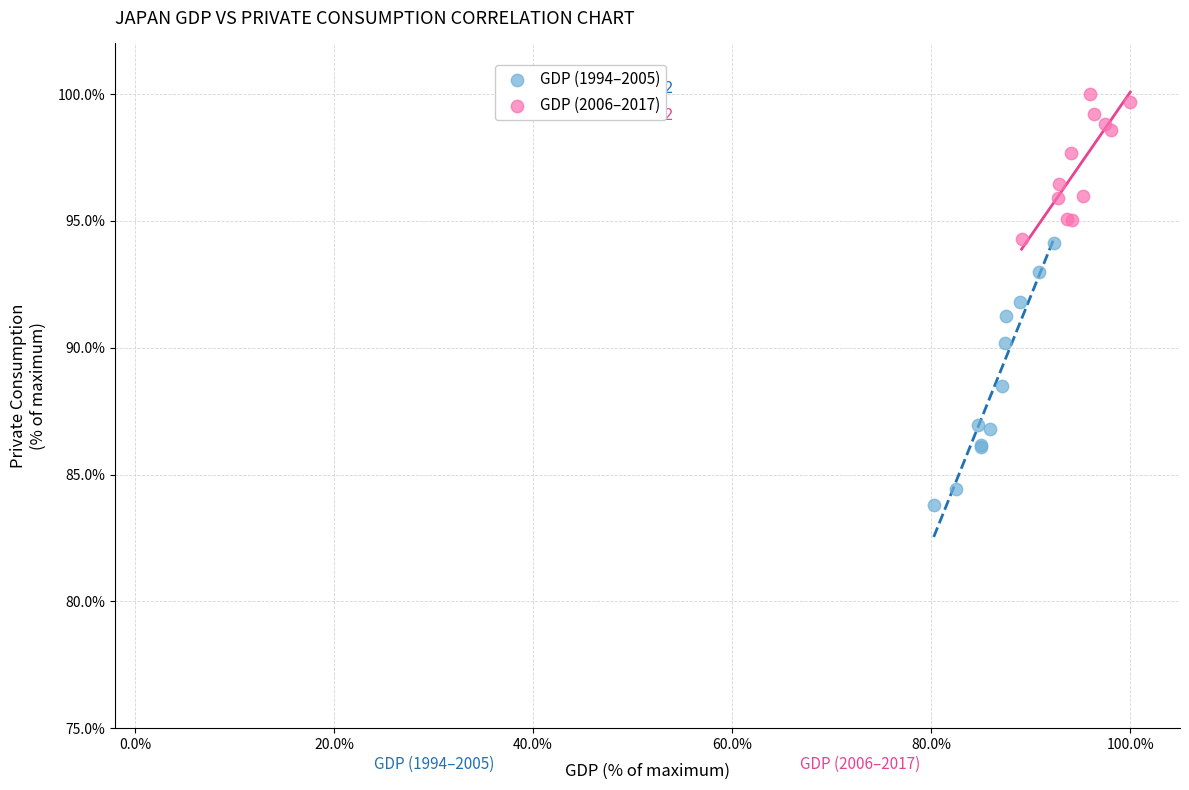

What are all the series names shown in the legend?

GDP (1994–2005), GDP (2006–2017)